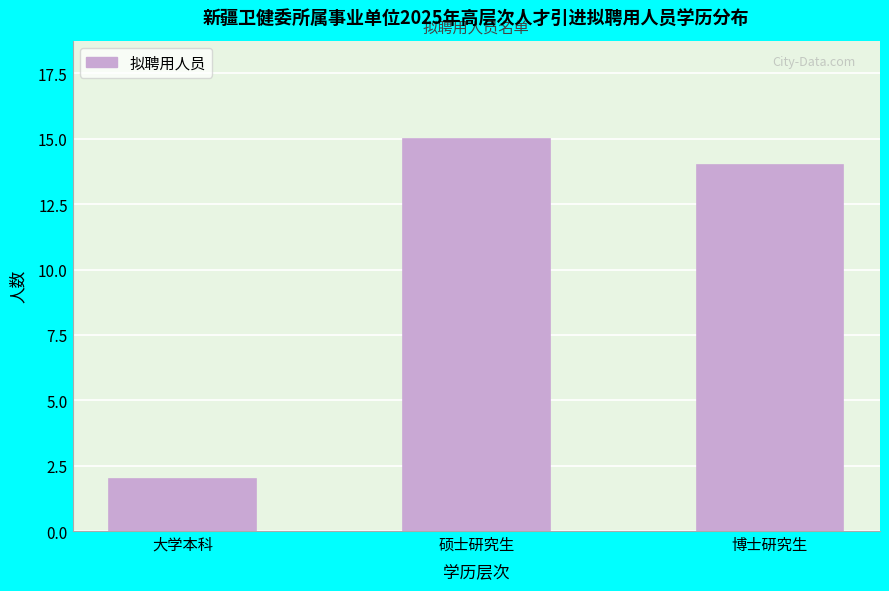

Reading right to left, what are all the values shown in this chart?

博士研究生=14	硕士研究生=15	大学本科=2